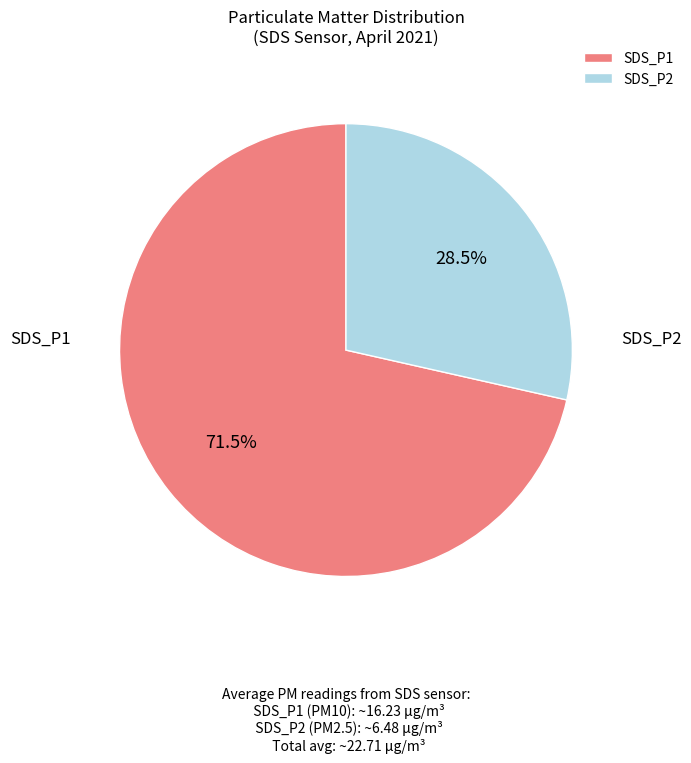

The SDS_P2 slice represents 21% of the pie. True or false?

False